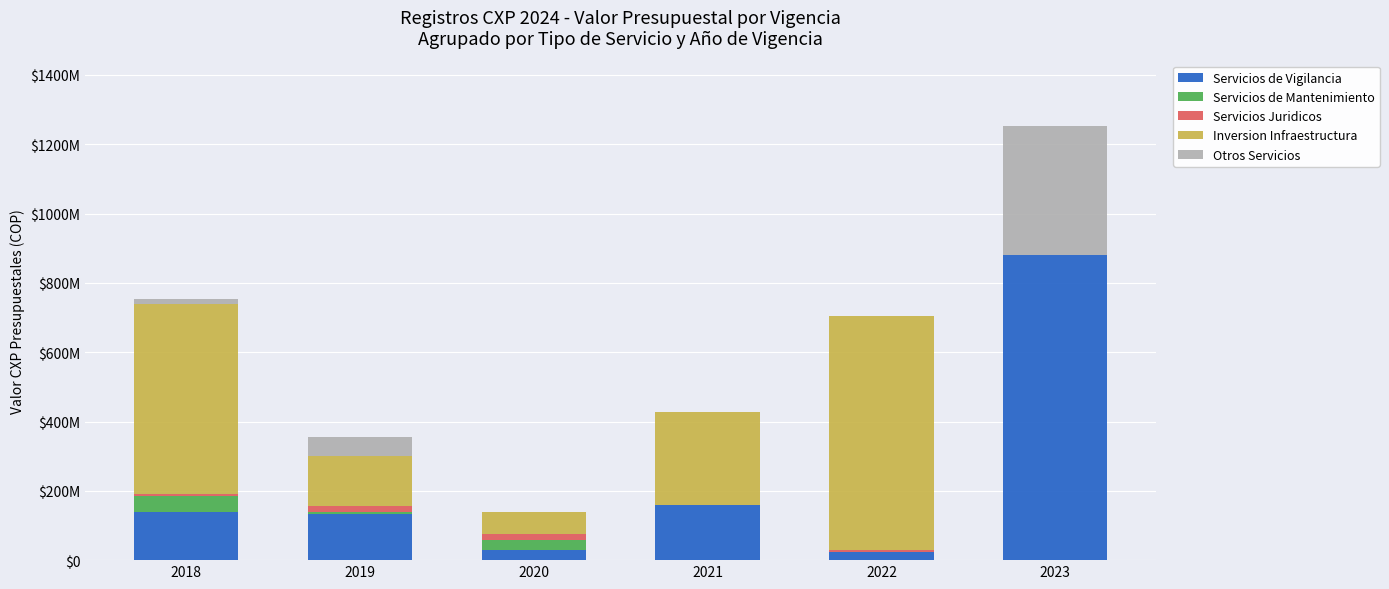

What is the difference between the second highest and second lowest values in the Otros Servicios series?

53957422